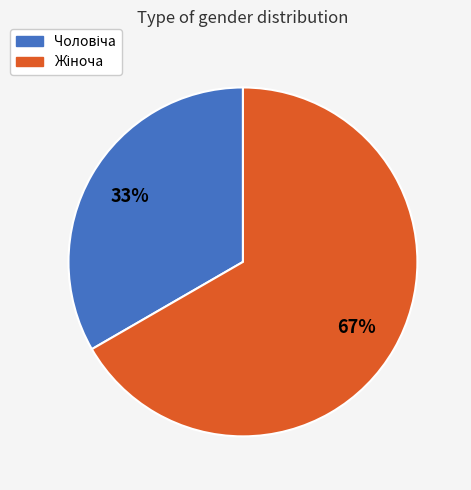

To the nearest percent, what is the average slice percentage?

50%